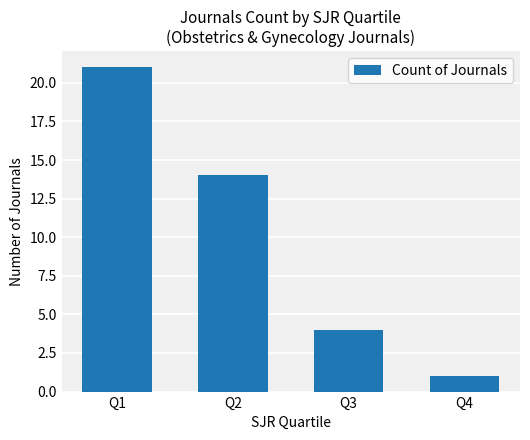

What is the greatest value displayed?

21